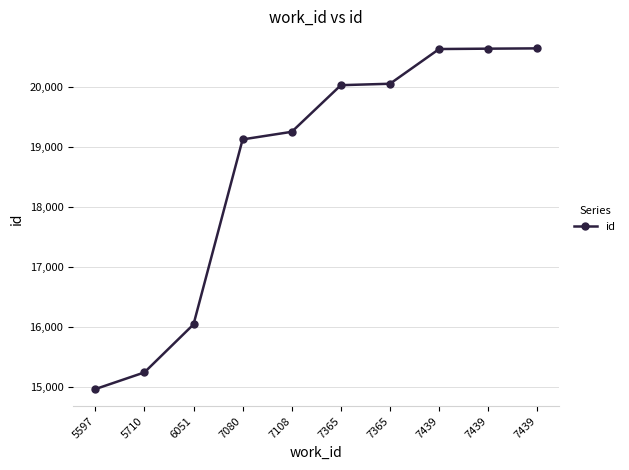

Reading left to right, list all the values displayed in this chart.

5597=14959	5710=15238	6051=16040	7080=19131	7108=19258	7365=20037	7365=20061	7439=20641	7439=20647	7439=20652